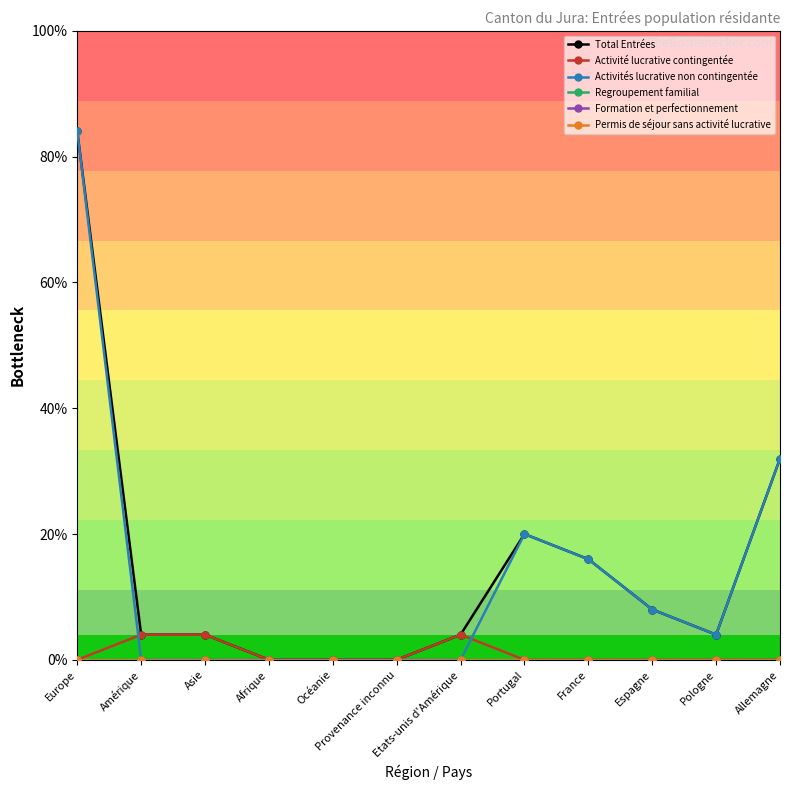

Is this an area chart (filled region under the line)?

No